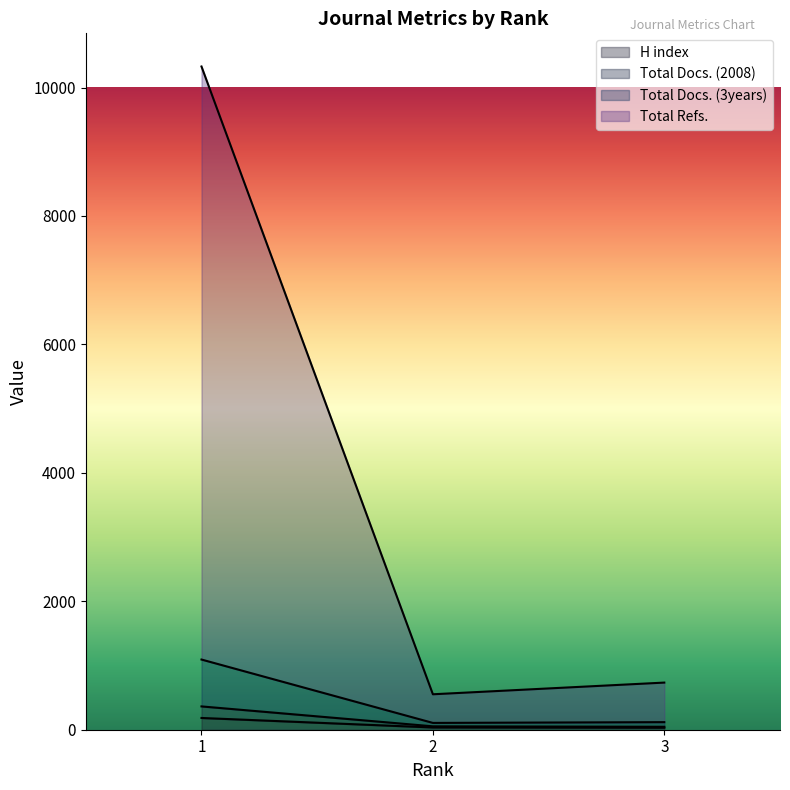

Is the value of Total Docs. (2008) at 2 greater than the value of Total Refs. at 1?

No